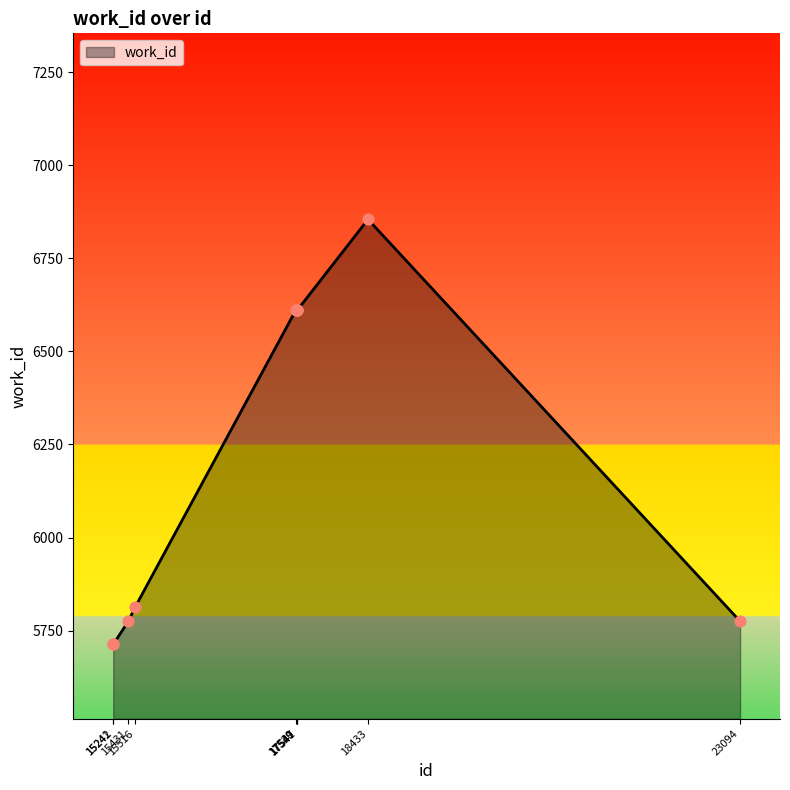

What is the change in value from 15431 to 17547?

+836